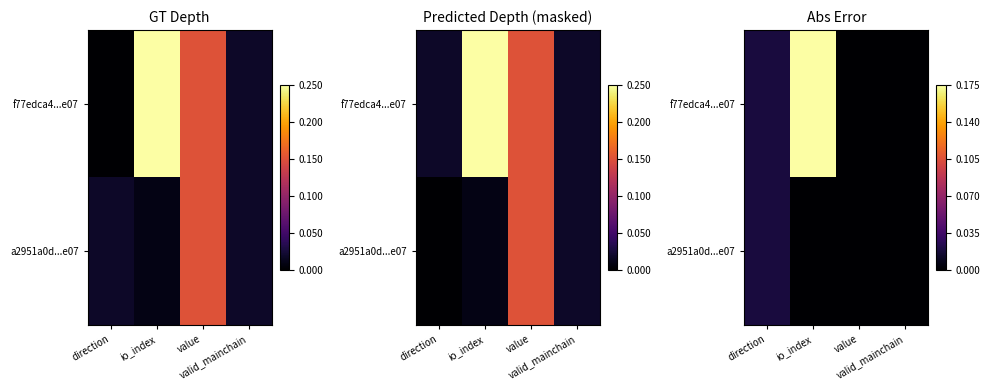

The value of f77edca4...e07 at direction is 0.0. True or false?

True